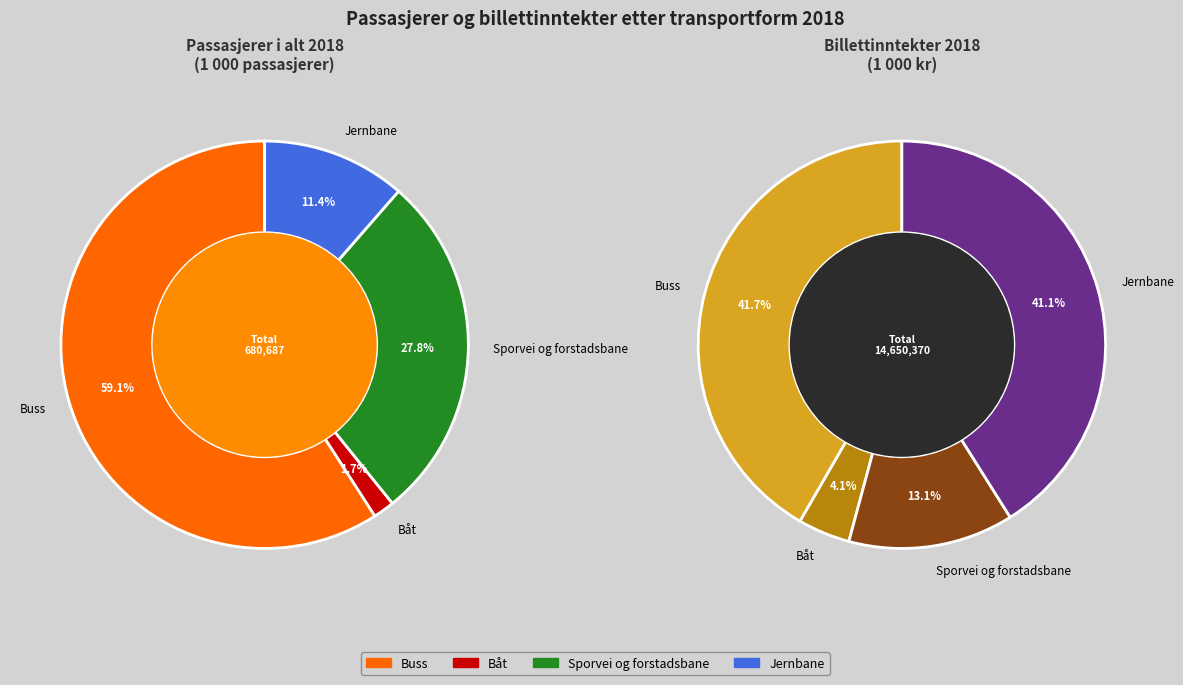

Count the number of slices in the pie.

4